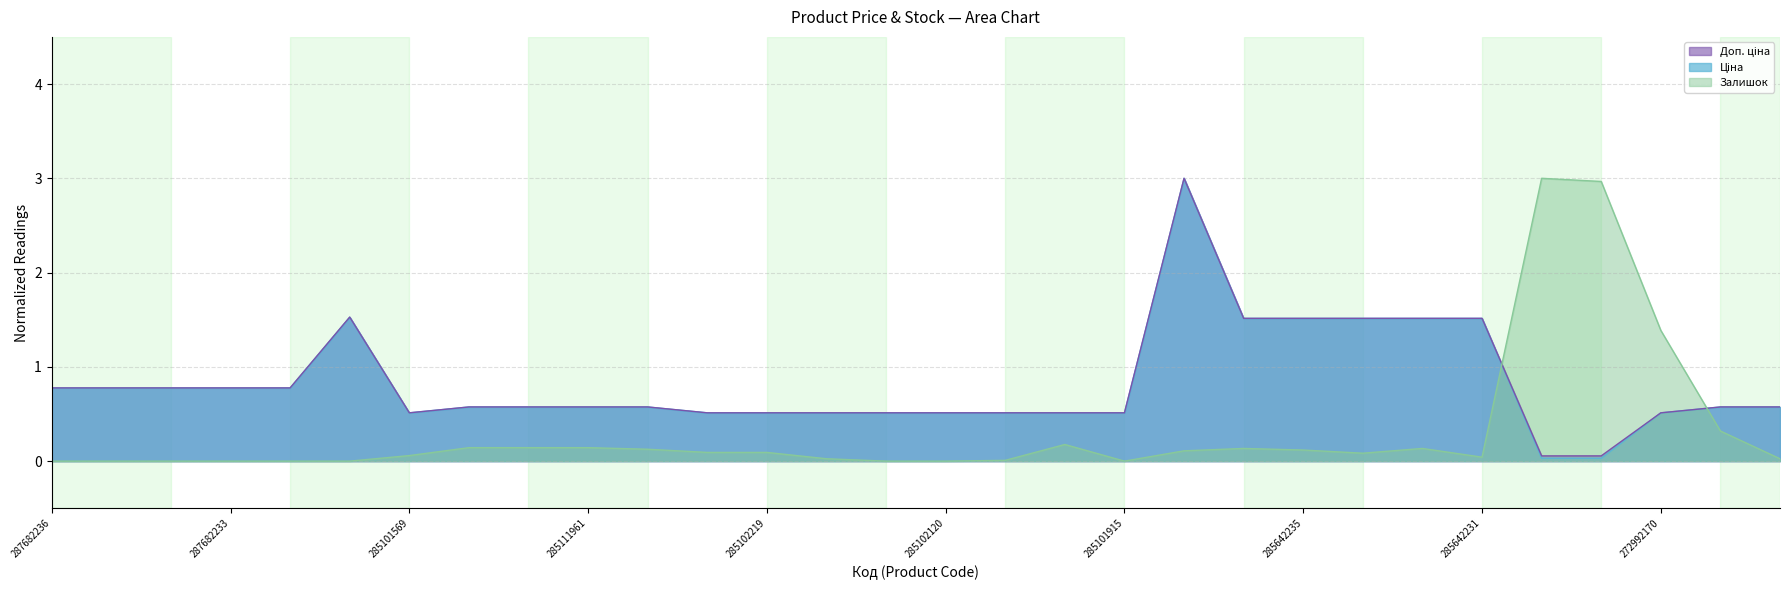

What is the approximate value of Доп. ціна at 285101569?

0.5